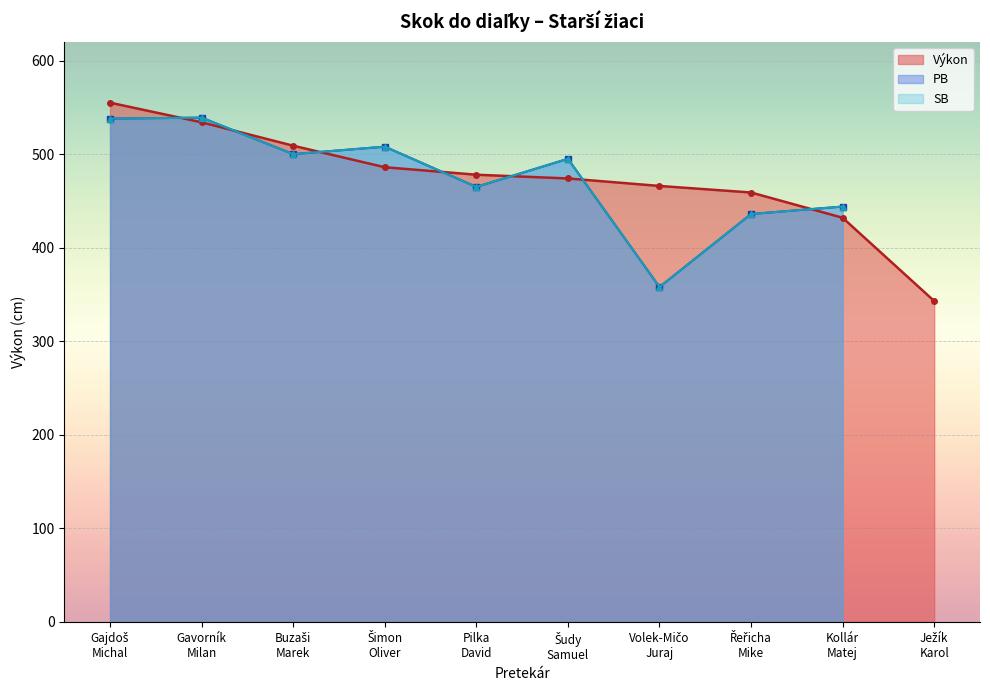

True or false: SB and PB intersect in this chart.

False